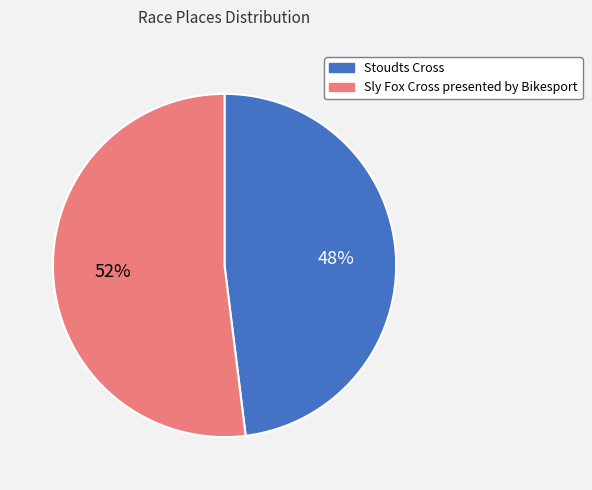

Is there any slice that represents more than half of the pie?

Yes